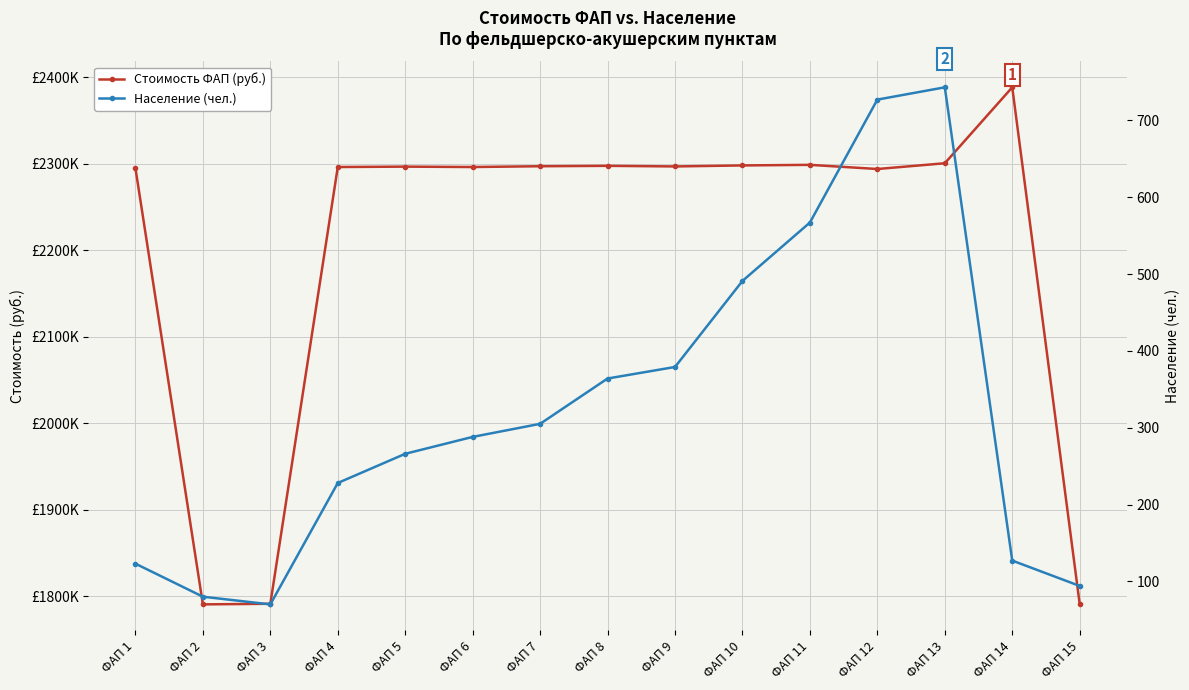

What is the value of the Стоимость ФАП (руб.) point at the 8th from the left?

2297479